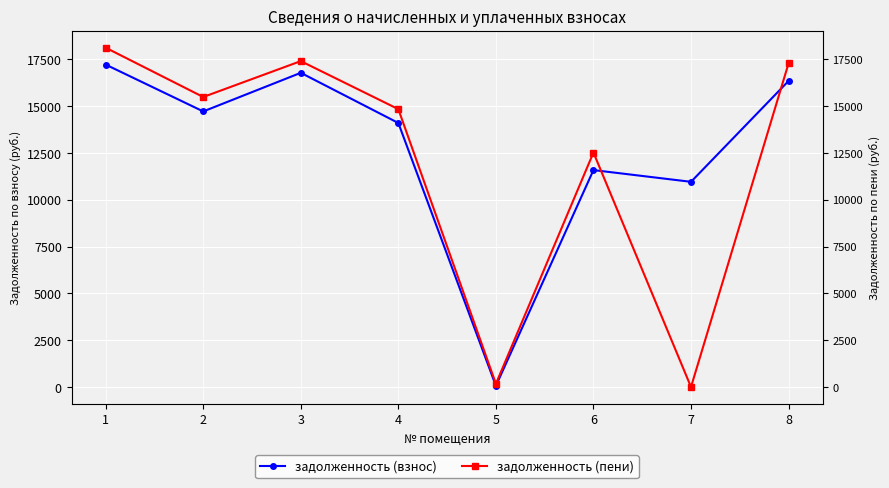

How many times do задолженность (взнос) and задолженность (пени) cross each other?

2